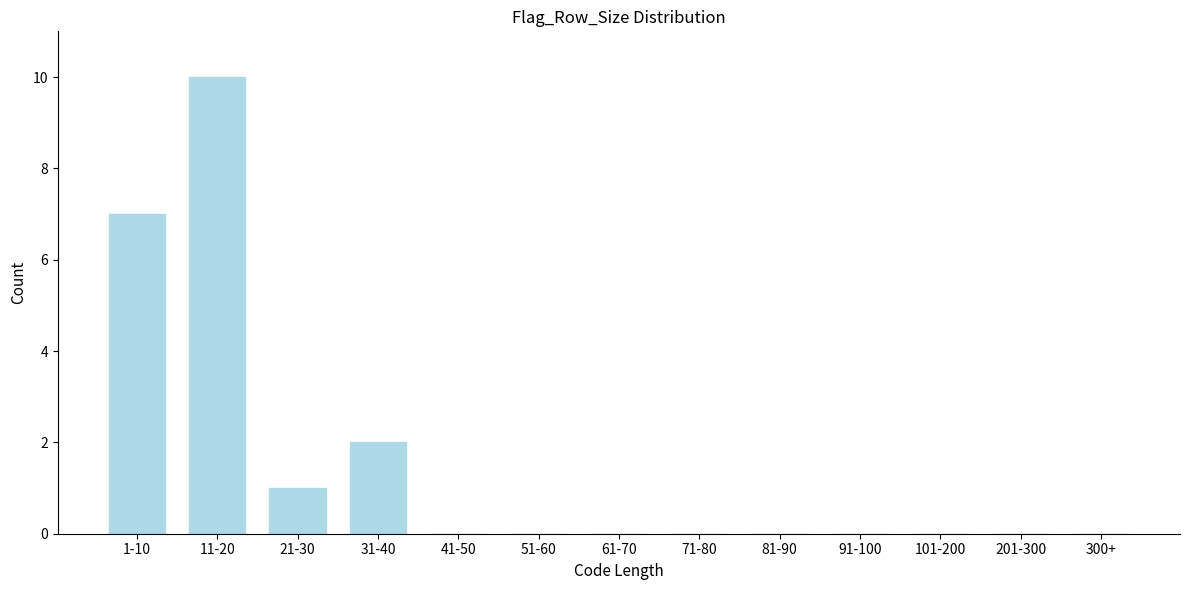

Reading left to right, transcribe all the data shown in this chart.

1-10=7	11-20=10	21-30=1	31-40=2	41-50=0	51-60=0	61-70=0	71-80=0	81-90=0	91-100=0	101-200=0	201-300=0	300+=0